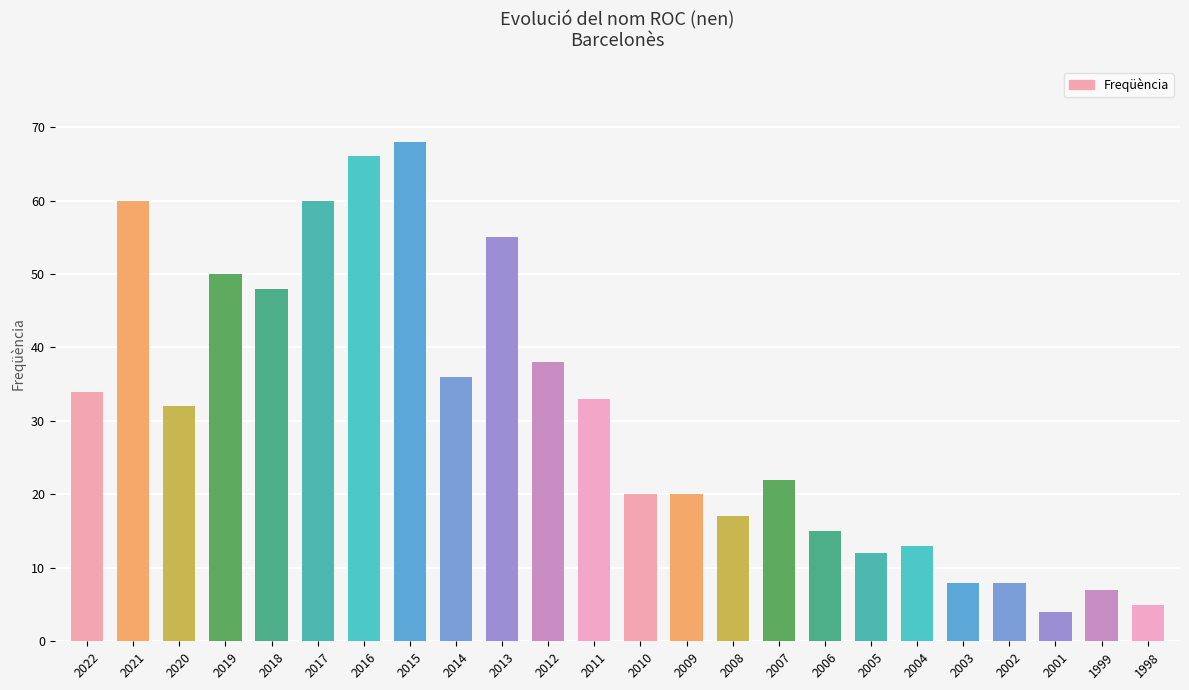

What is the value of the 11th bar from the left?

38